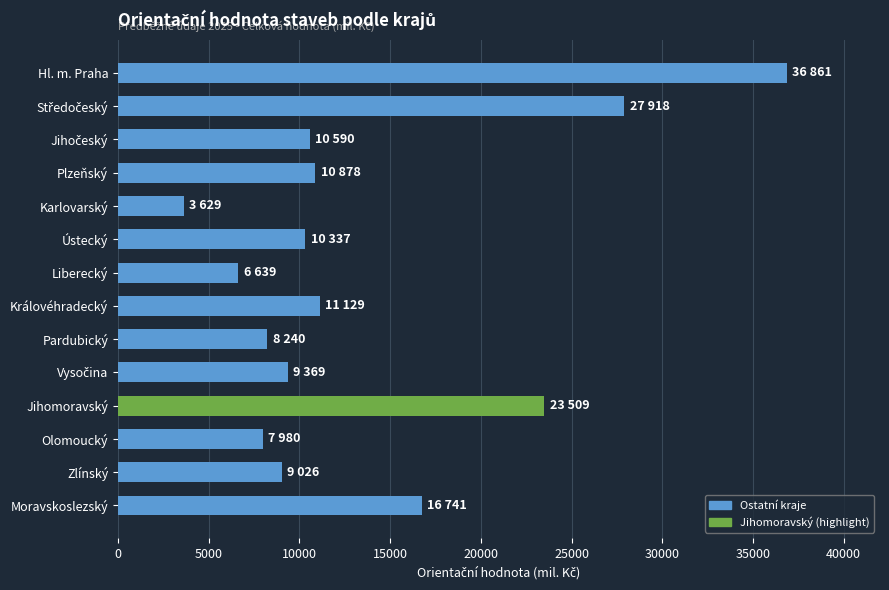

What is the difference between the second highest and minimum values?

24289